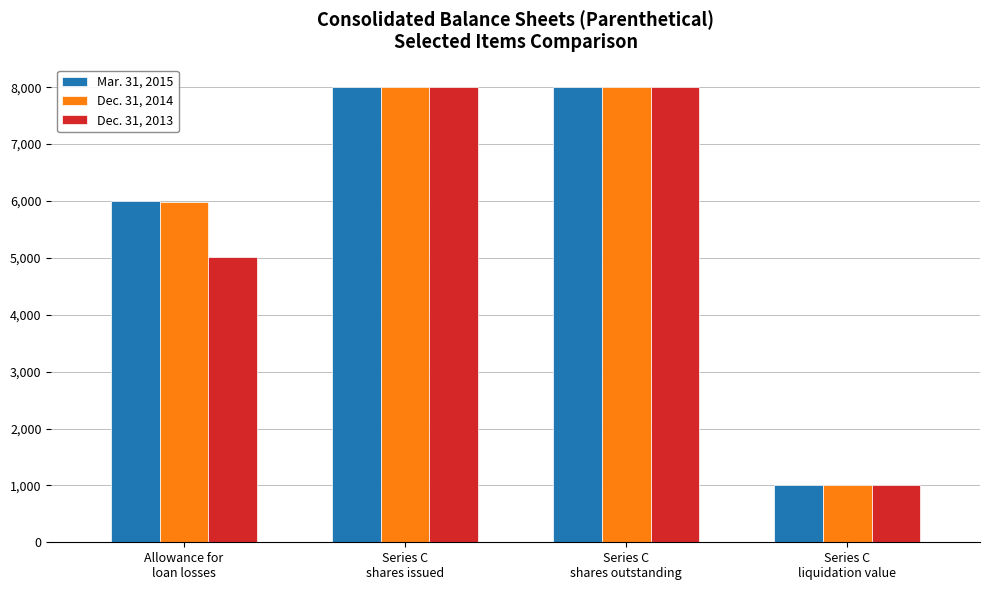

What is the average value of the Mar. 31, 2015 series?

5752